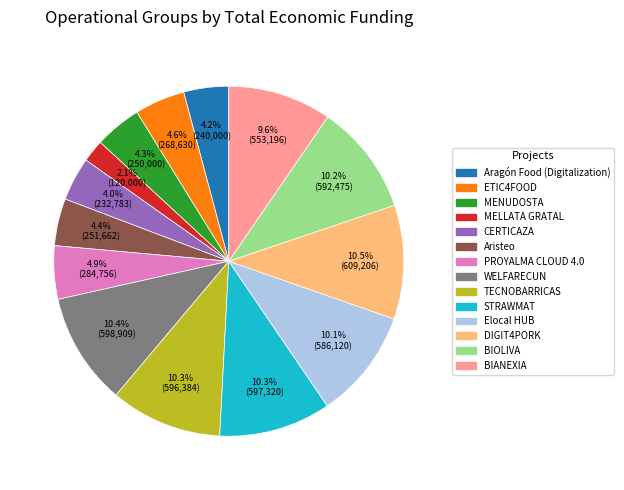

What percentage is the BIANEXIA slice, to the nearest percent?

10%